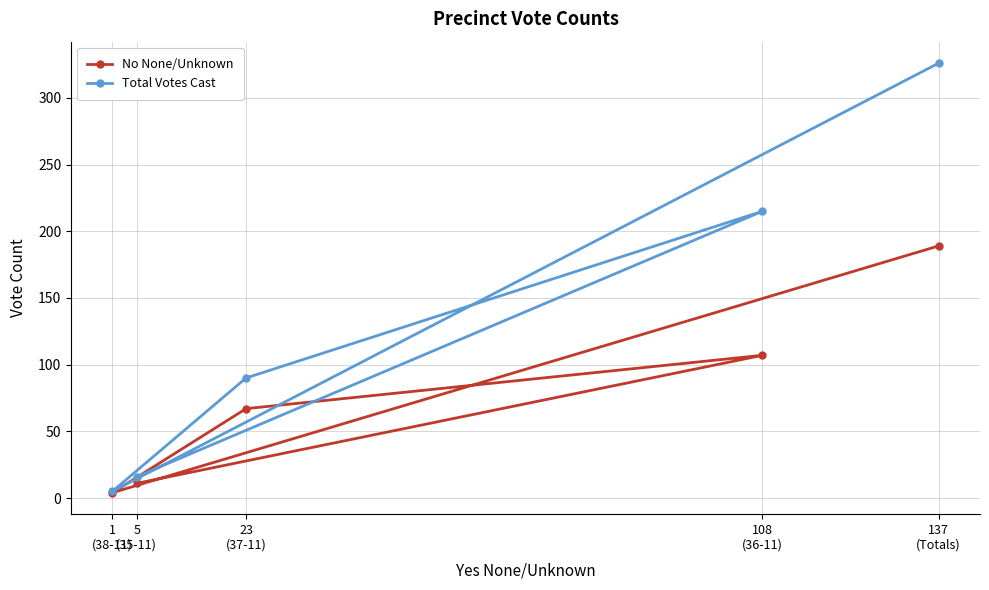

Reading left to right, what are all the values shown in this chart?

No None/Unknown: 1
(38-11)=4	5
(35-11)=11	23
(37-11)=67	108
(36-11)=107	137
(Totals)=189
Total Votes Cast: 1
(38-11)=5	5
(35-11)=16	23
(37-11)=90	108
(36-11)=215	137
(Totals)=326